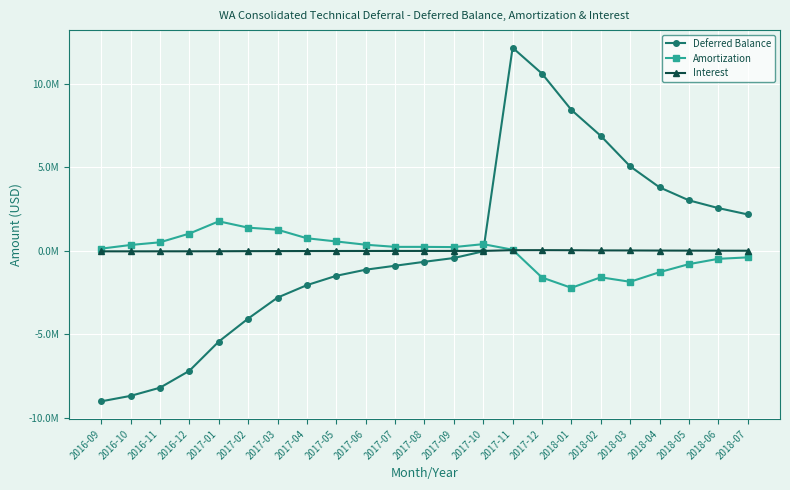

How many interior local peaks does the Deferred Balance series have?

1